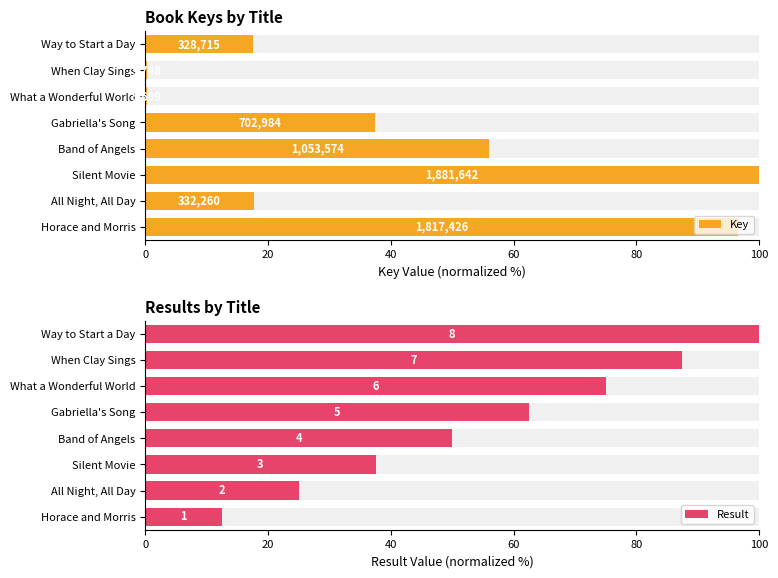

What is the spread (max minus min) of values at Band of Angels?

6.0